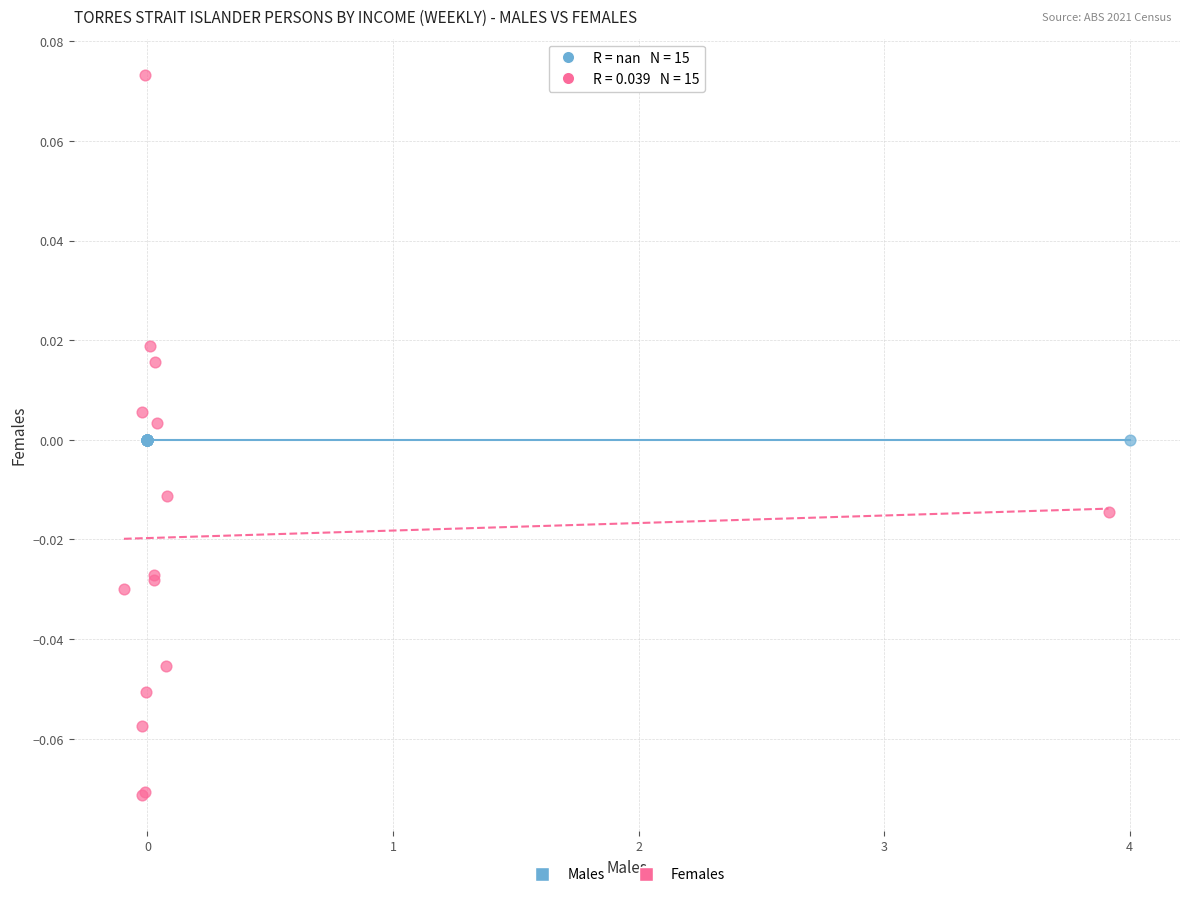

Which series contains the highest Y value?

Females